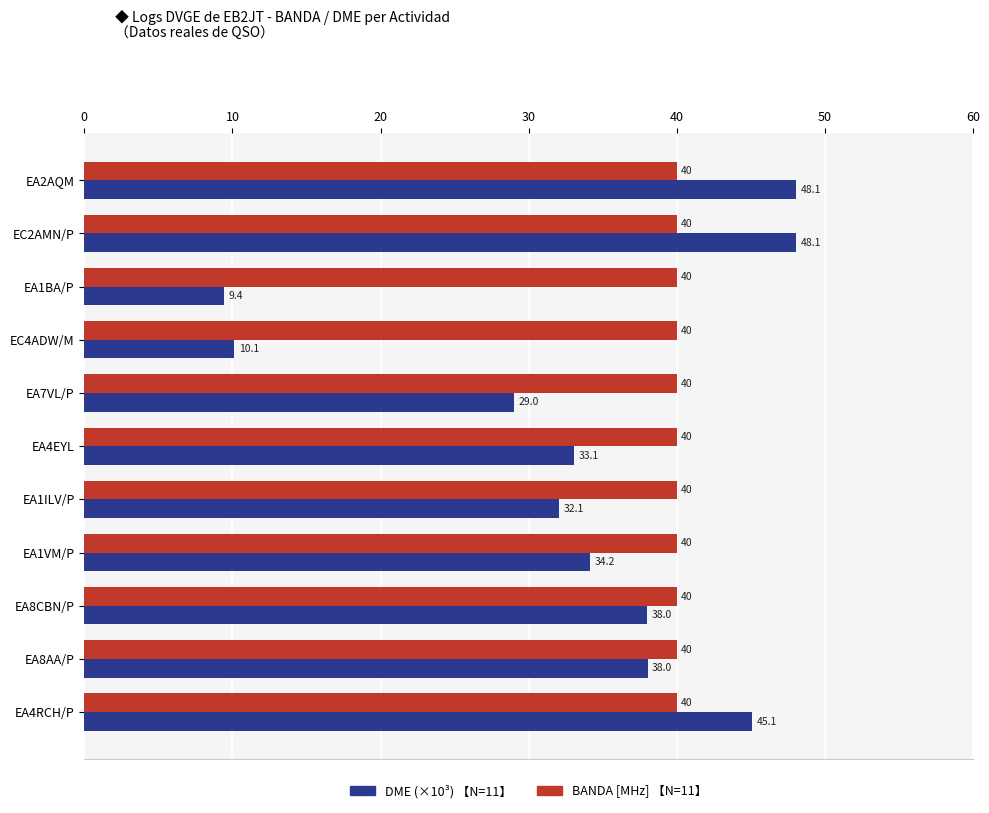

What is the total value across all series at EA7VL/P?

69.0